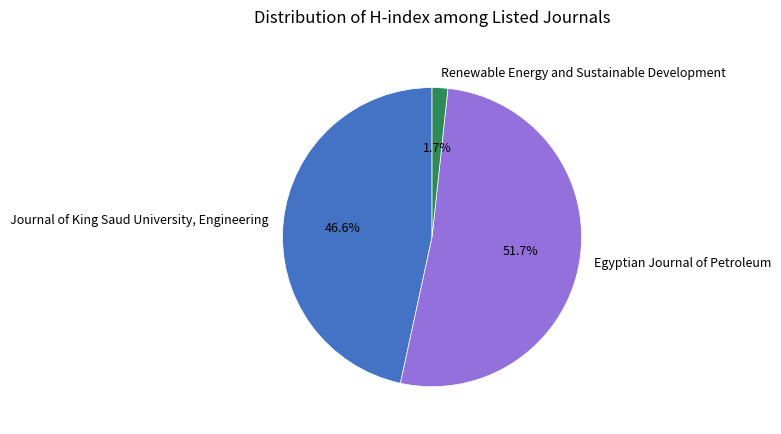

To the nearest percent, what portion does Renewable Energy and Sustainable Development represent?

2%